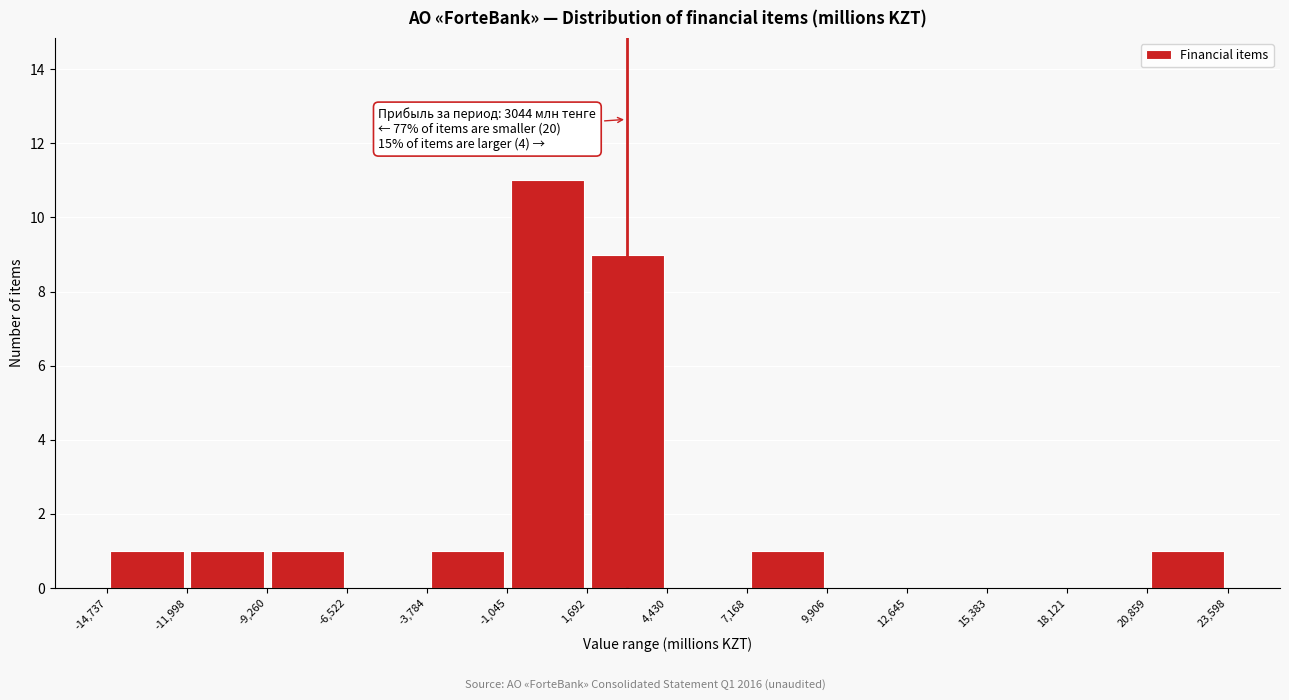

Over which range of the x-axis is the bar tallest?

-1,045 to 1,692